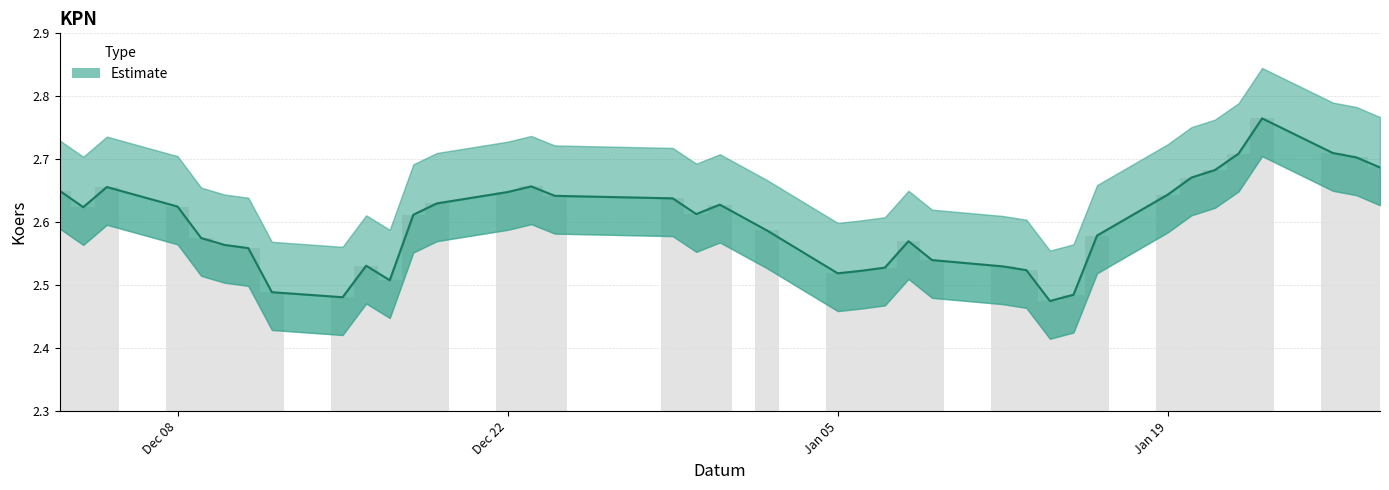

True or false: the data shows 0.9 at 9.

False